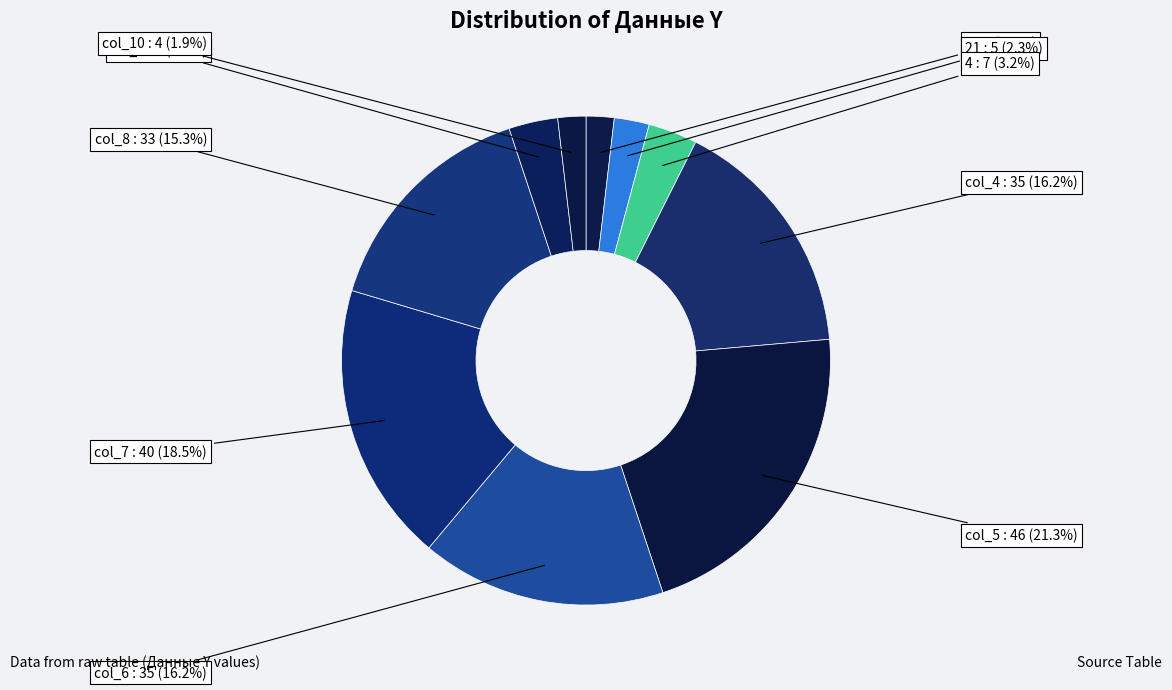

How many slices are in this pie chart?

10